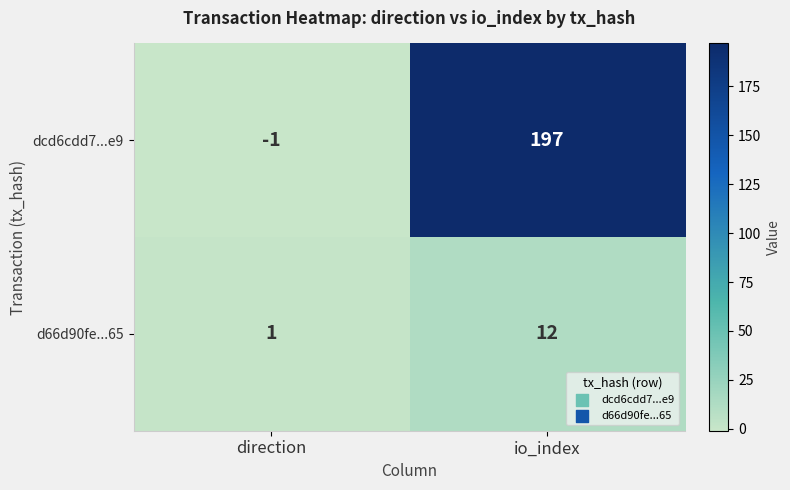

What is the minimum value shown in the chart?

-1